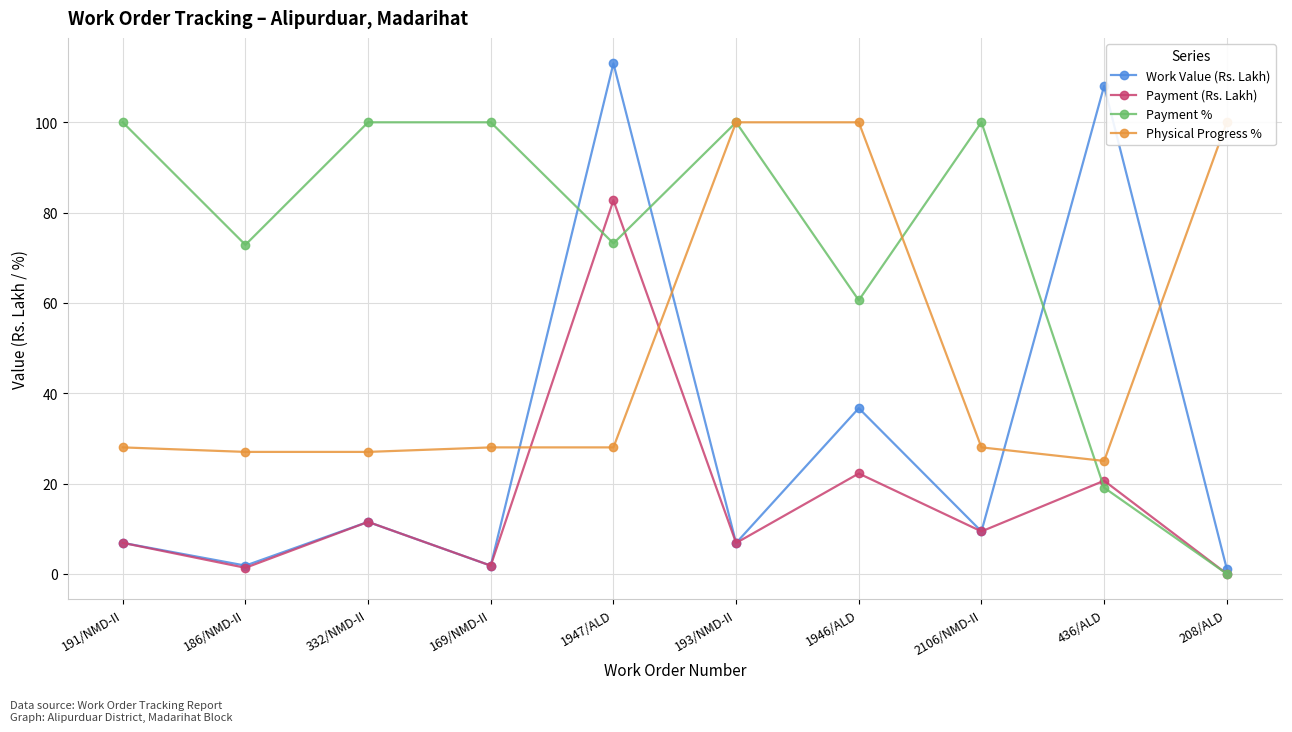

What position from the left is 208/ALD?

10